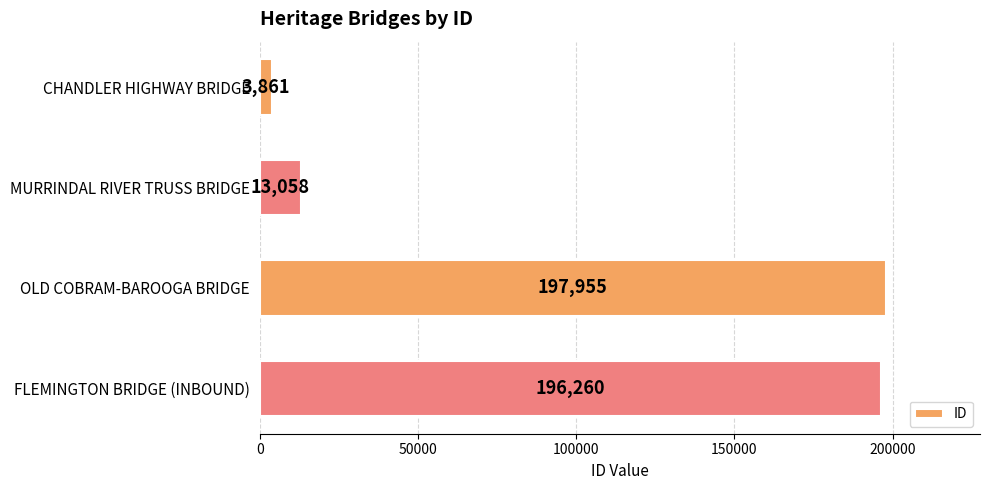

At which label is the value closest to 100908?

MURRINDAL RIVER TRUSS BRIDGE